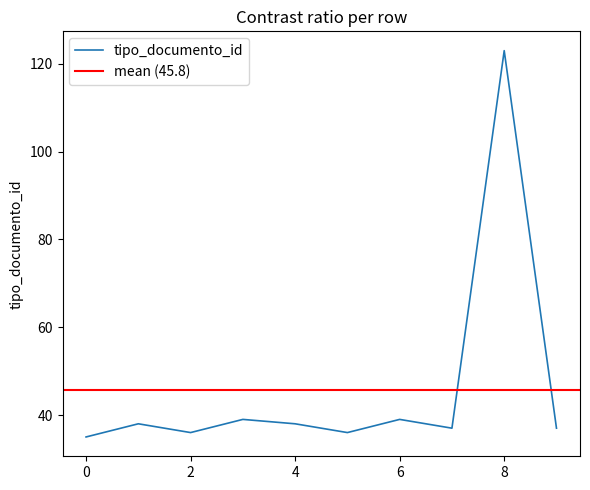

The value of tipo_documento_id at 4 is 38. True or false?

True